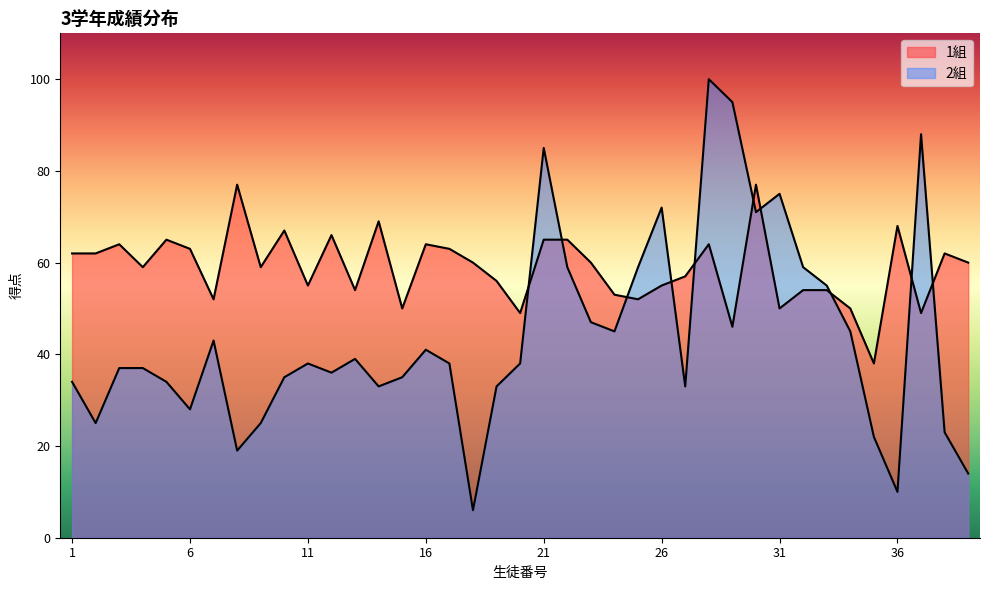

At which label does 2組 first exceed 38?

7